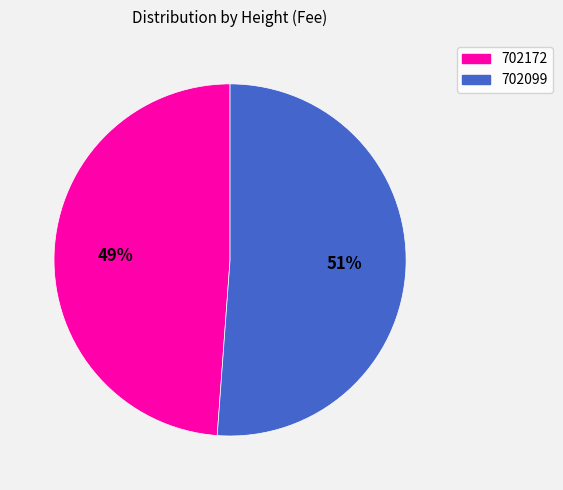

Which category accounts for the majority?

702099